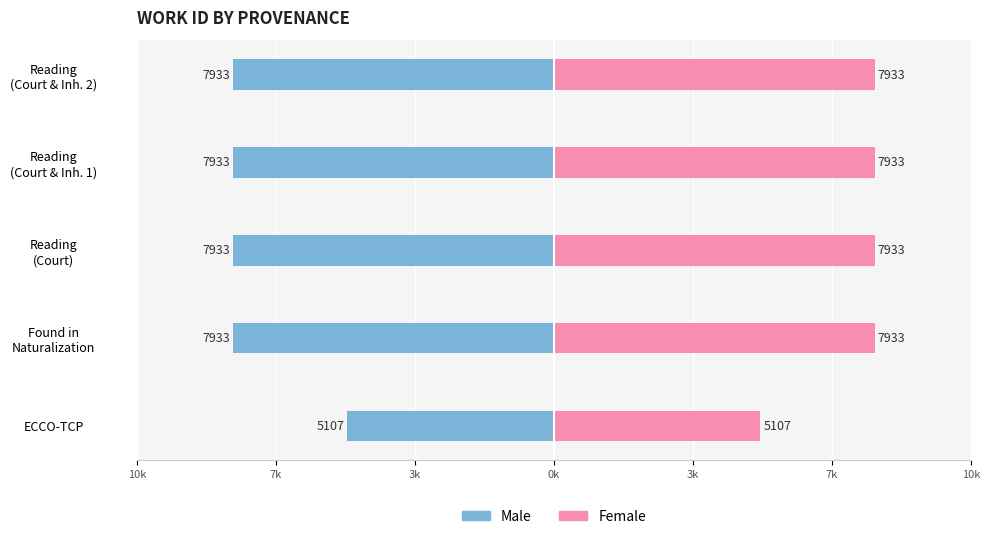

What is the spread (max minus min) of values at Reading (Court & Inh. 1)?

2.0